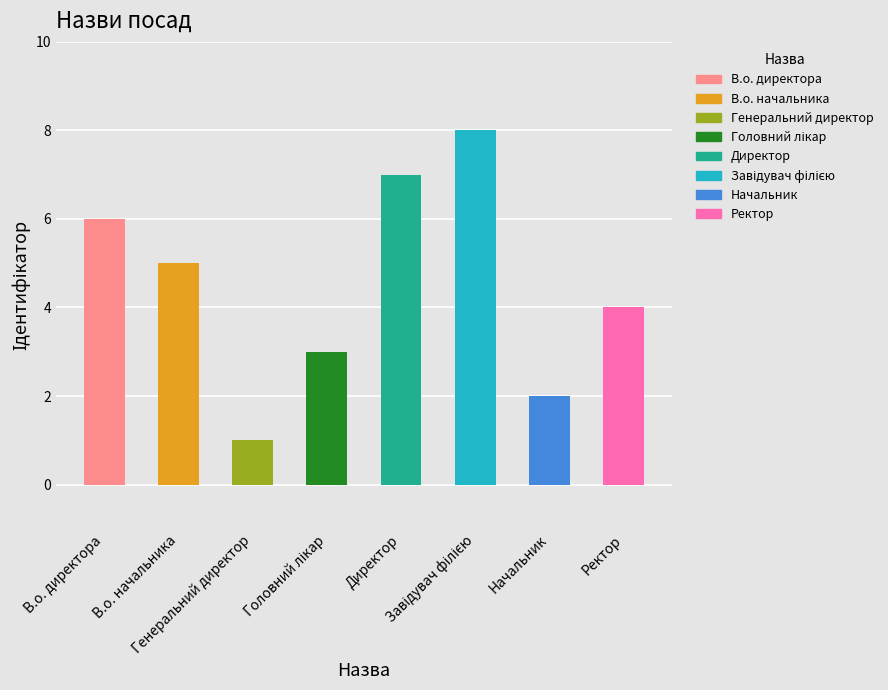

Count the values in the range 3 to 7.

5